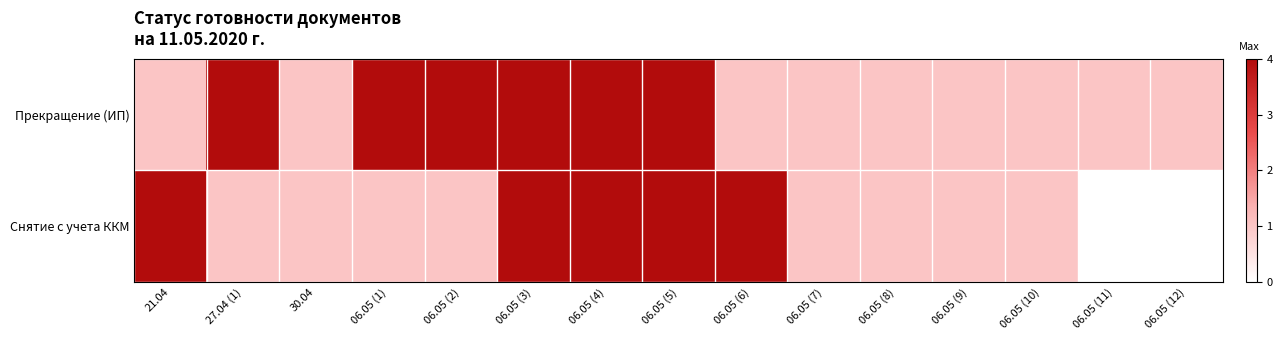

What is the greatest value displayed?

4